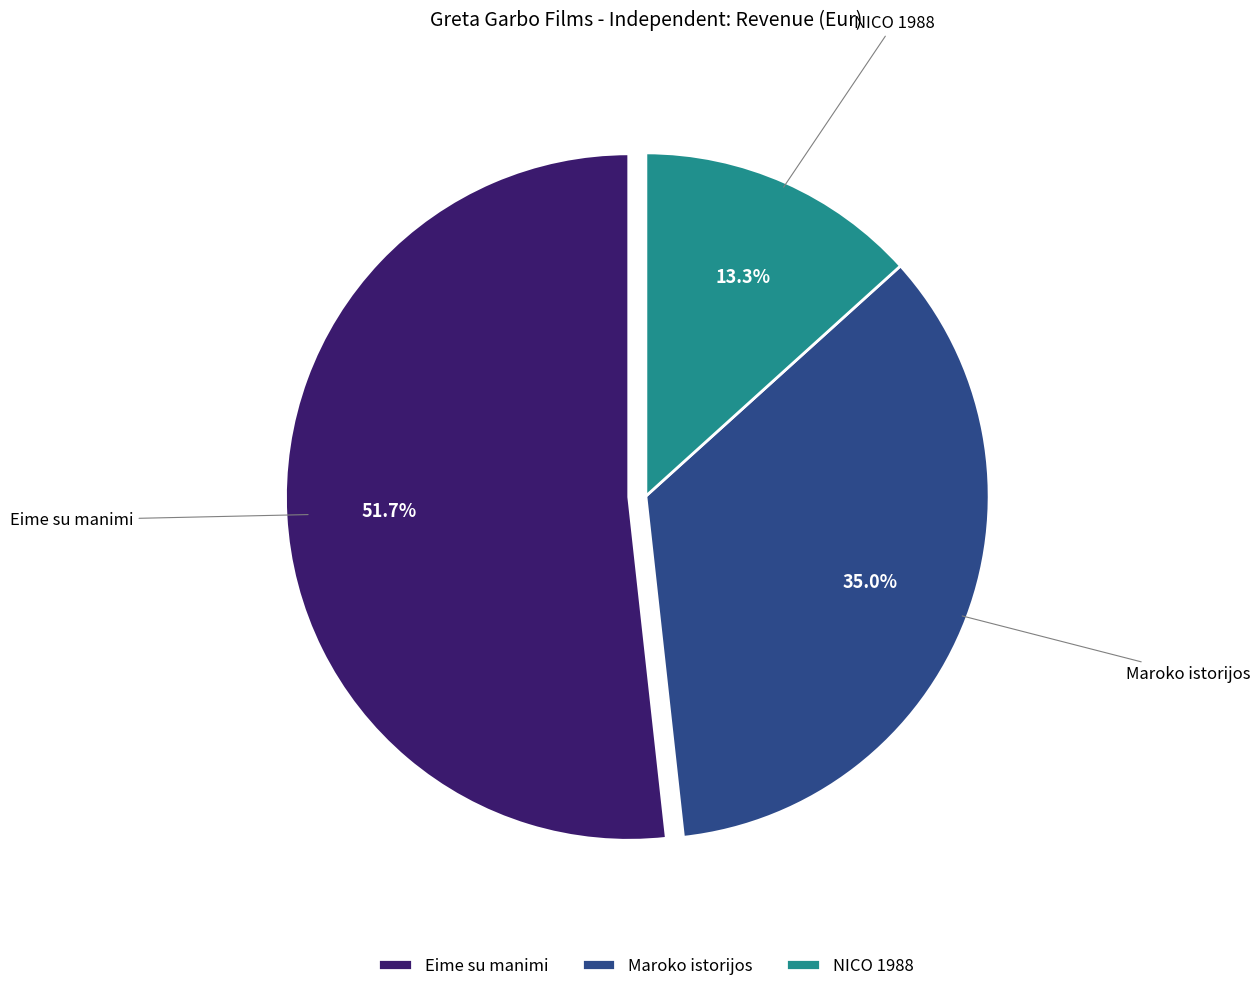

Approximately how many times larger is the value at NICO 1988 compared to Eime su manimi?

0.3